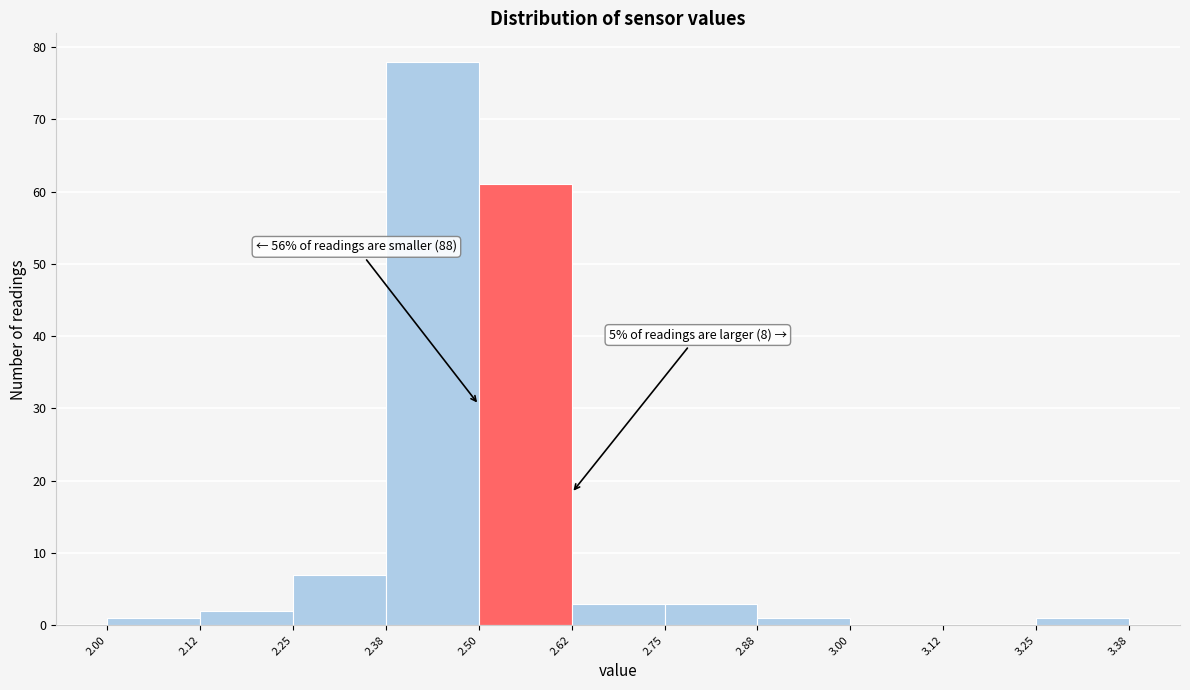

Over which range of the x-axis is the bar tallest?

2.38 to 2.50